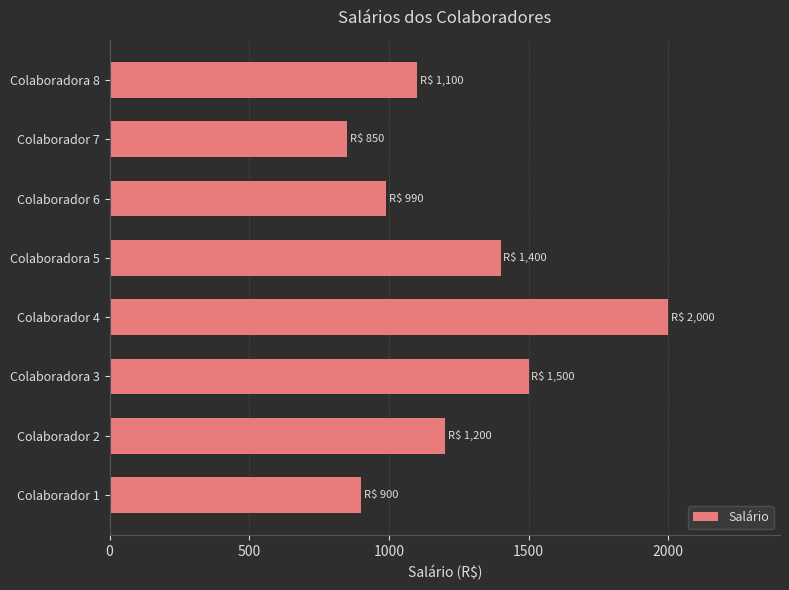

What is the change in value from Colaborador 4 to Colaboradora 8?

-900